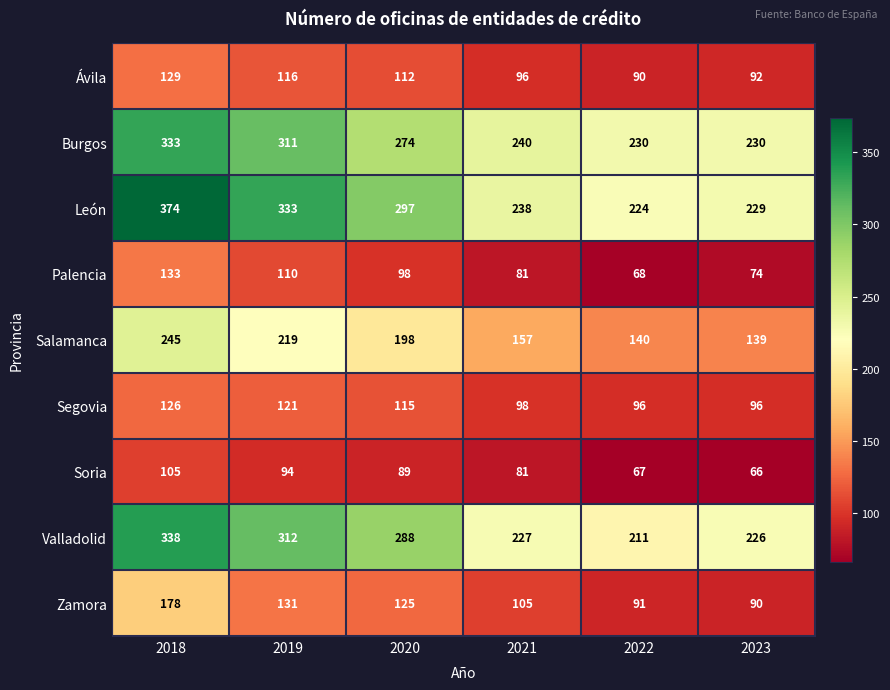

Which series has the largest total across all categories?

León